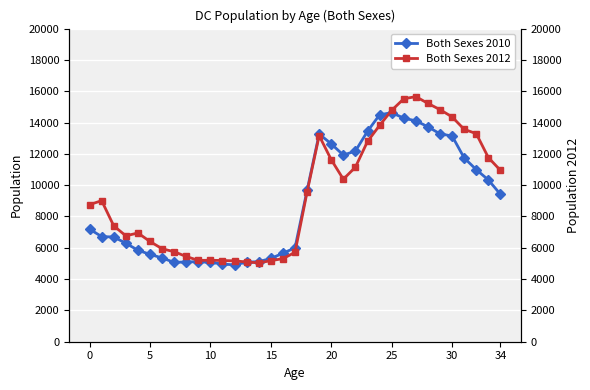

What is the lowest value of the Both Sexes 2010 series?

4906